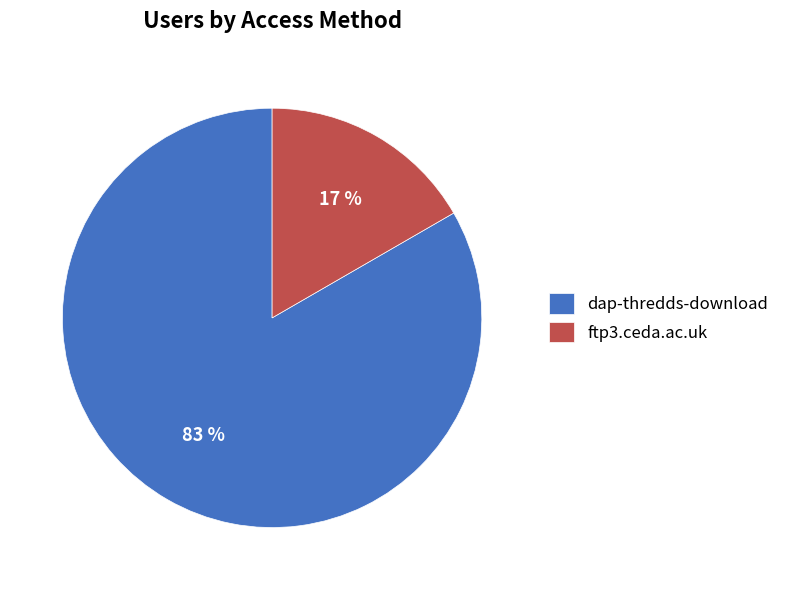

Rank the categories by value from highest to lowest.

dap-thredds-download, ftp3.ceda.ac.uk